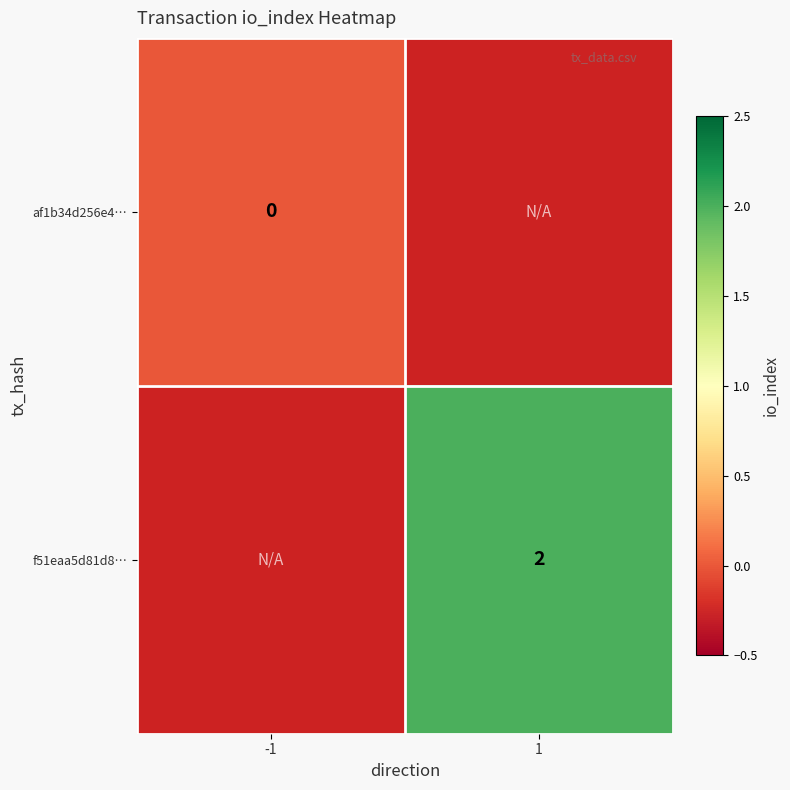

The value of f51eaa5d81d8… at 1 is 2. True or false?

True